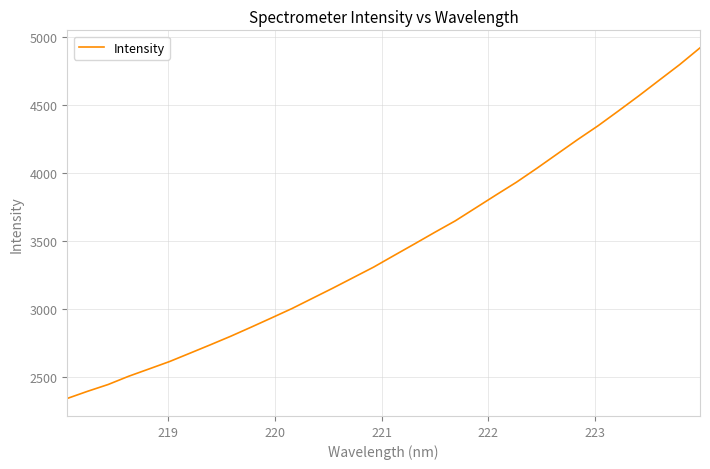

Does the chart display data point markers on the line(s)?

No